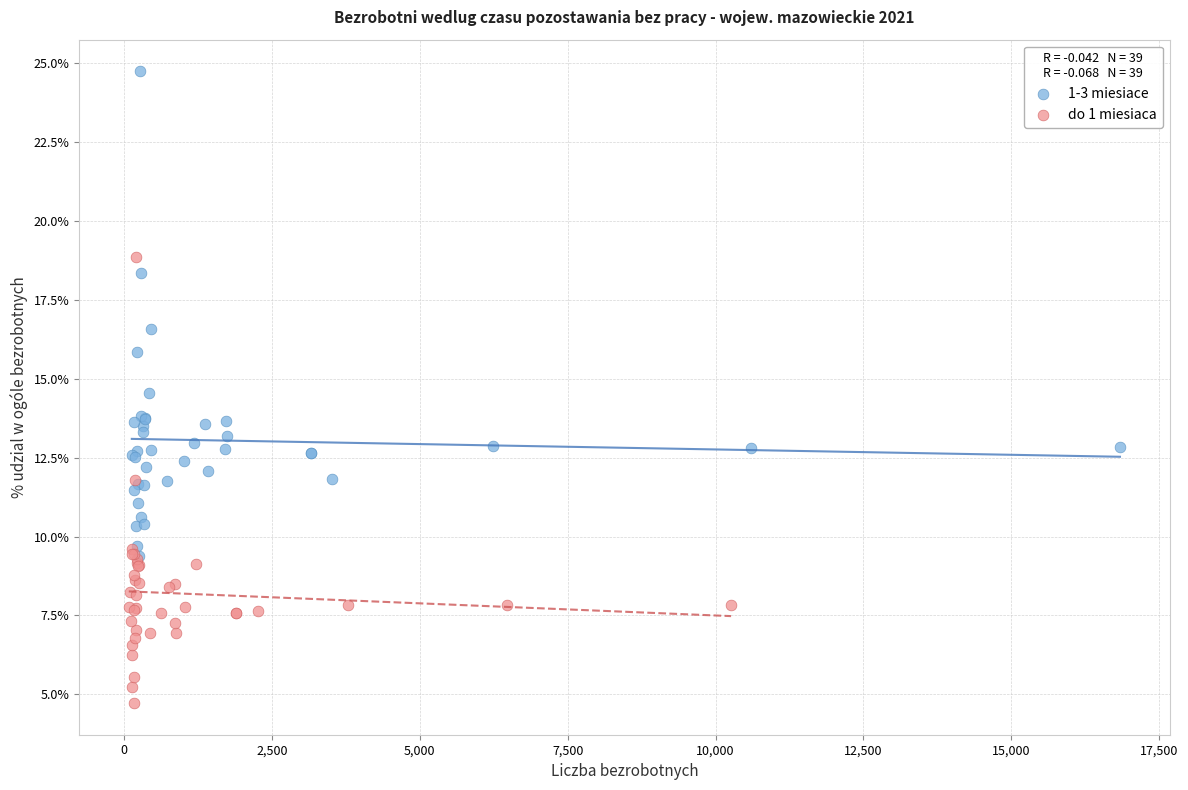

Which series contains the highest Y value?

1-3 miesiace